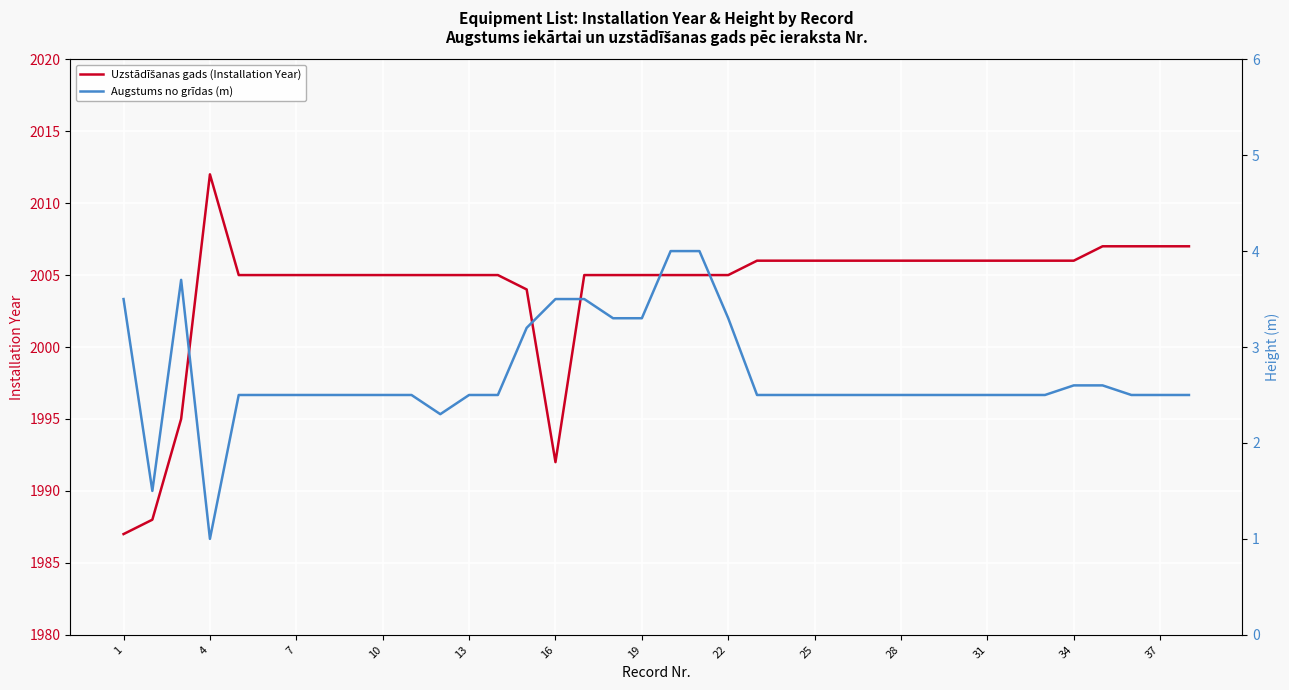

What are all the series names shown in the legend?

Uzstādīšanas gads (Installation Year), Augstums no grīdas (m)